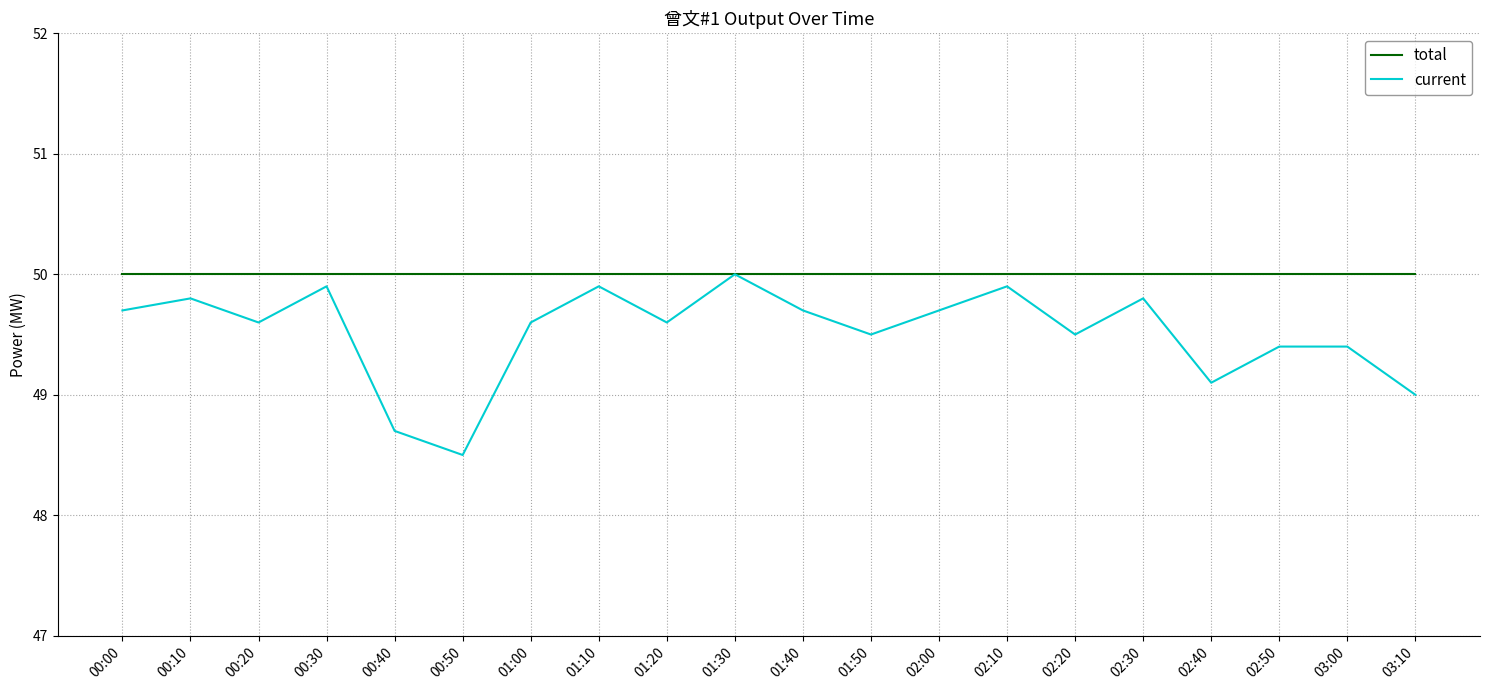

What is the difference between the maximum and minimum values in the current series?

1.5